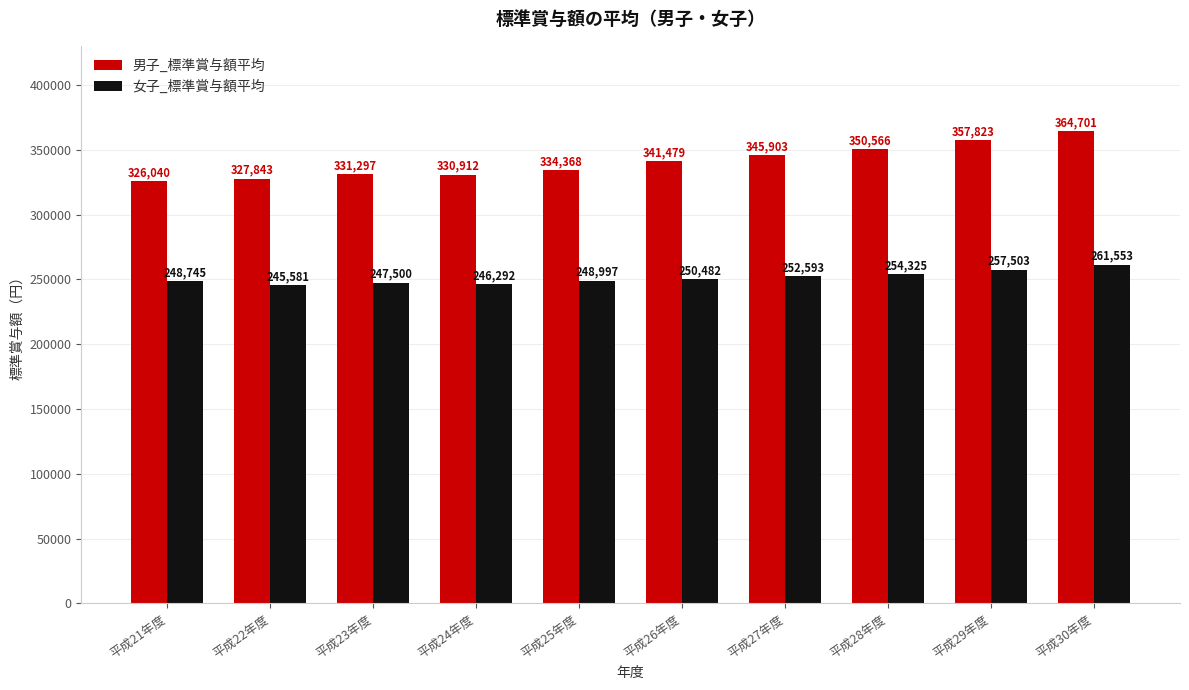

True or false: 女子_標準賞与額平均 has a value of 248745 at 平成21年度.

True